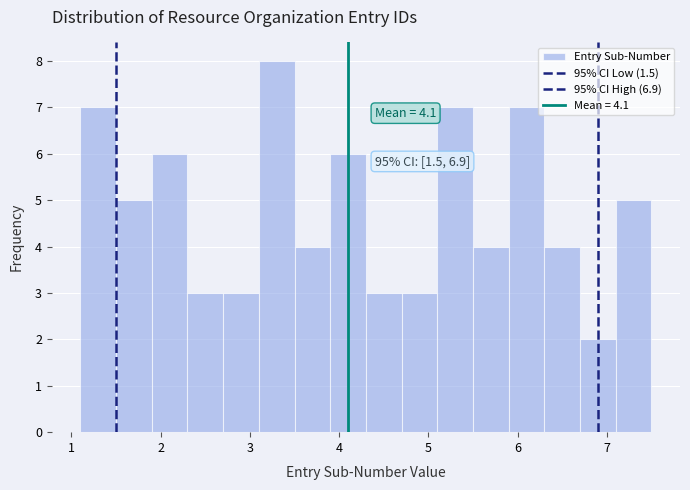

Over which range of the x-axis is the bar tallest?

3.1 to 3.5